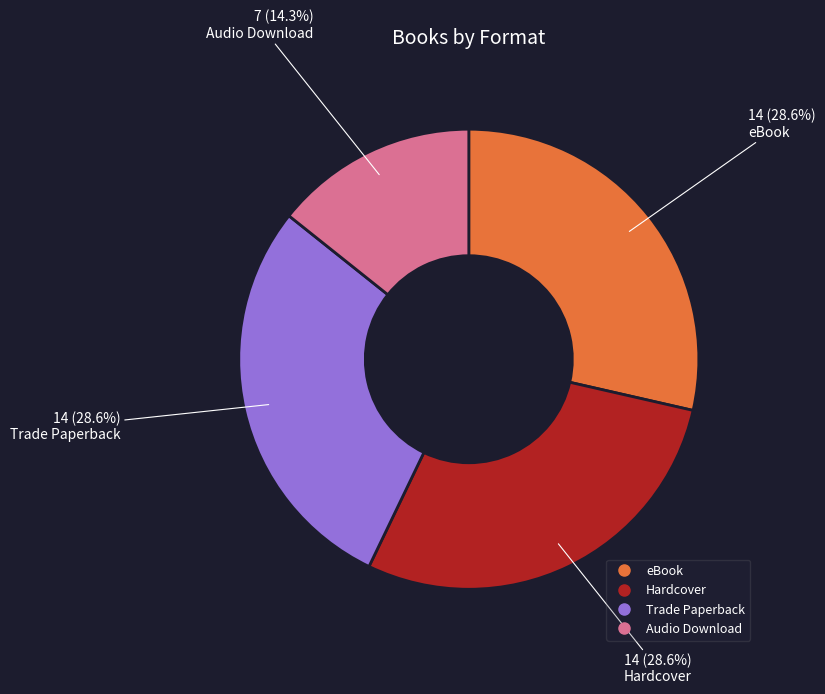

True or false: Audio Download accounts for 6% of the total.

False